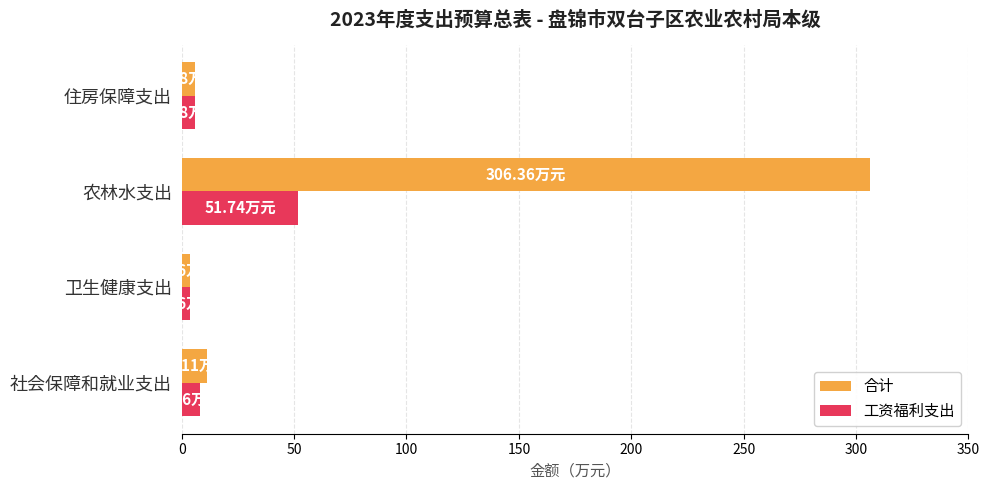

How many data points does each series have?

4